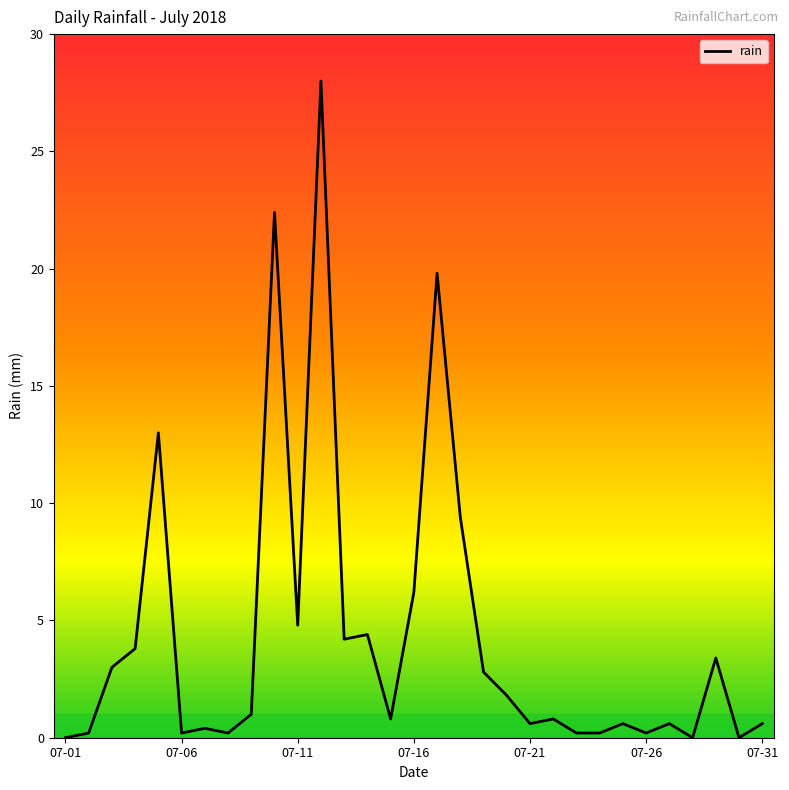

What is the maximum value shown in the chart?

28.0